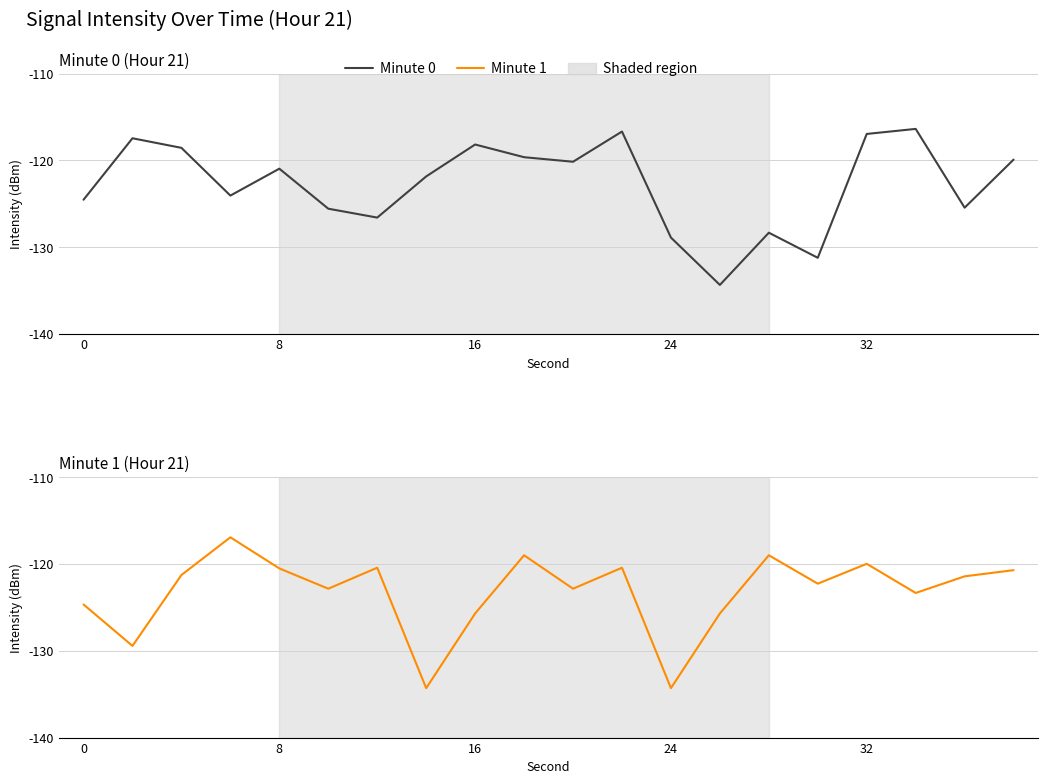

True or false: Minute 1 and Minute 0 intersect in this chart.

True